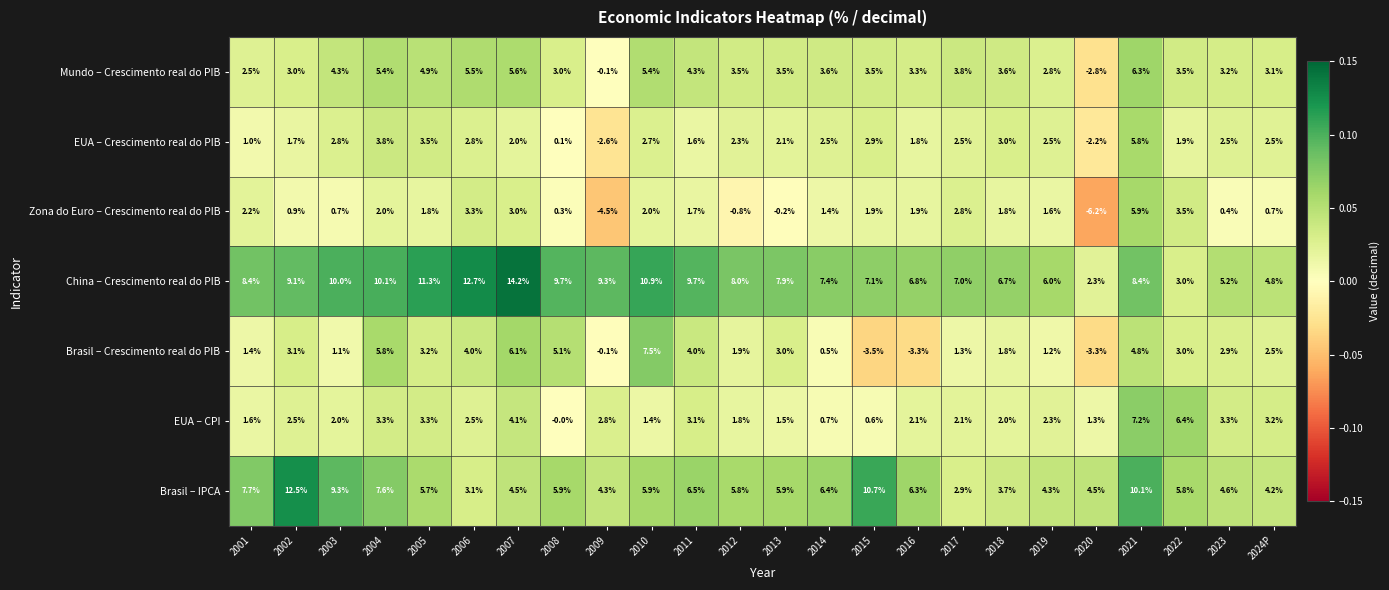

Which series has the largest range (max minus min)?

Zona do Euro – Crescimento real do PIB